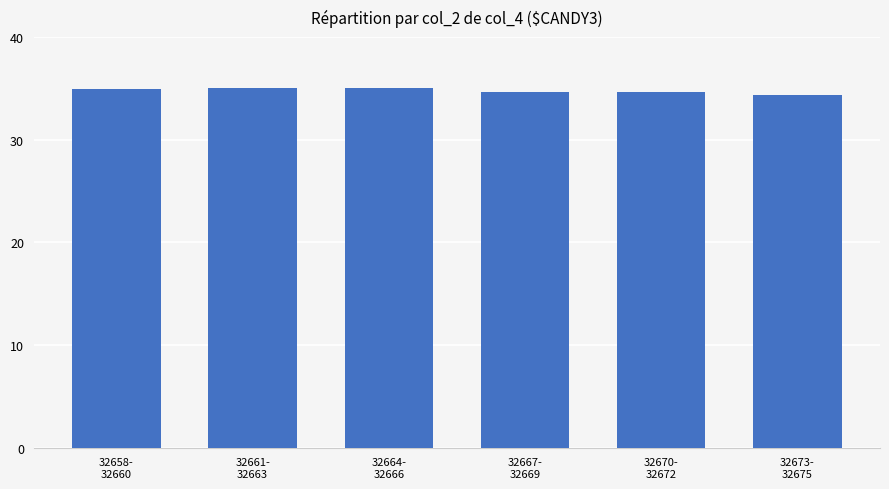

What is the smallest value displayed?

34.3